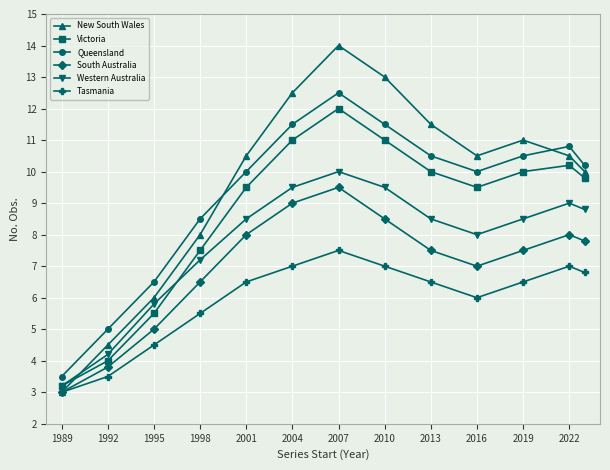

How many series are shown in this chart?

6